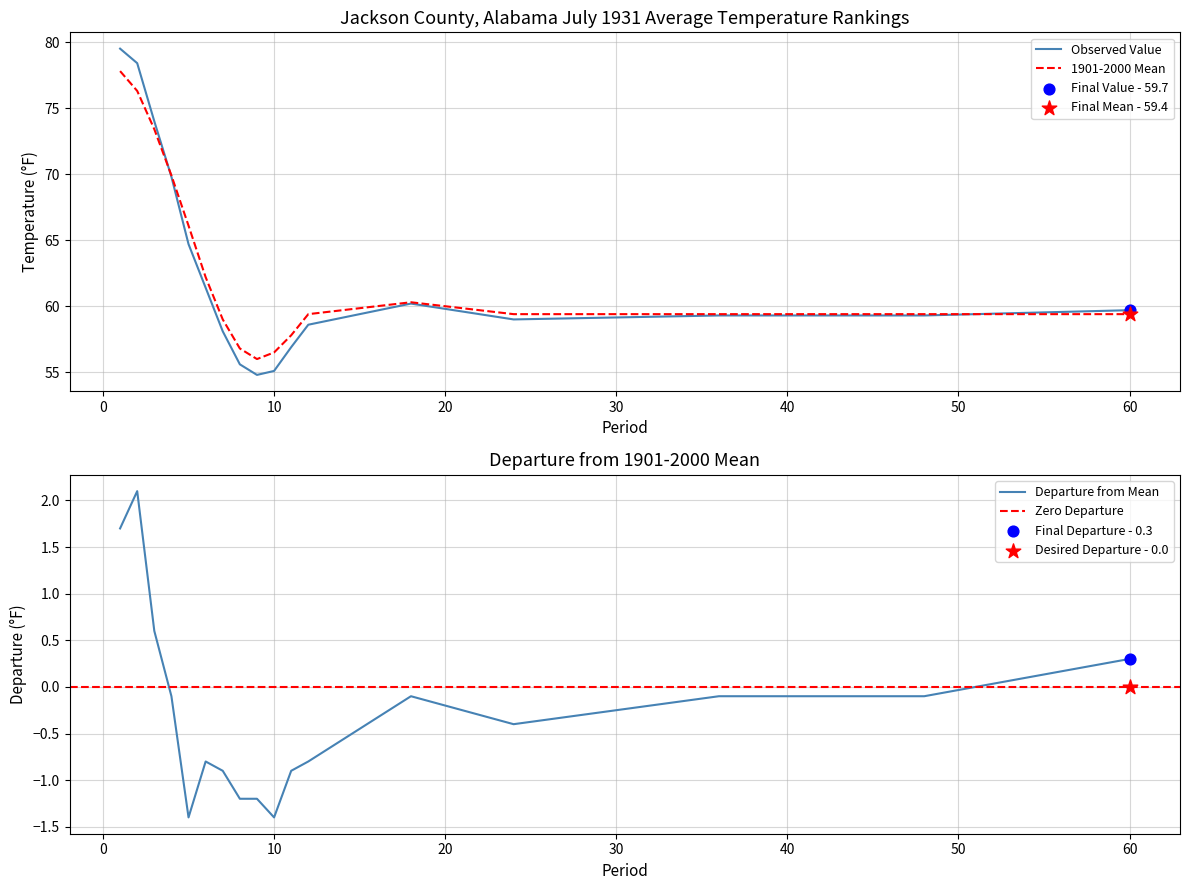

Which series has the largest total across all categories?

1901-2000 Mean